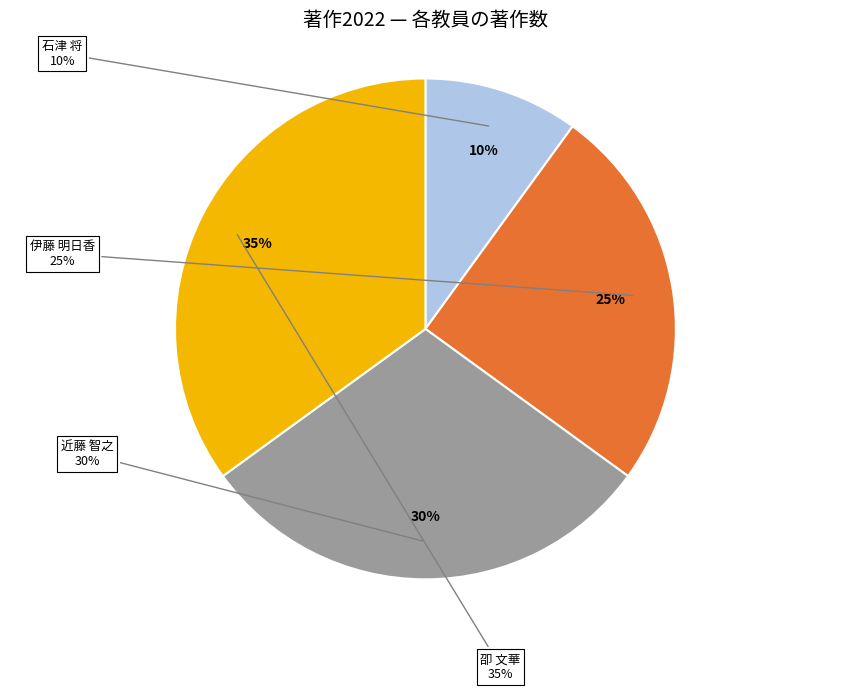

What is the ratio of the value at 卲 文華 to the value at 近藤 智之?

1.2